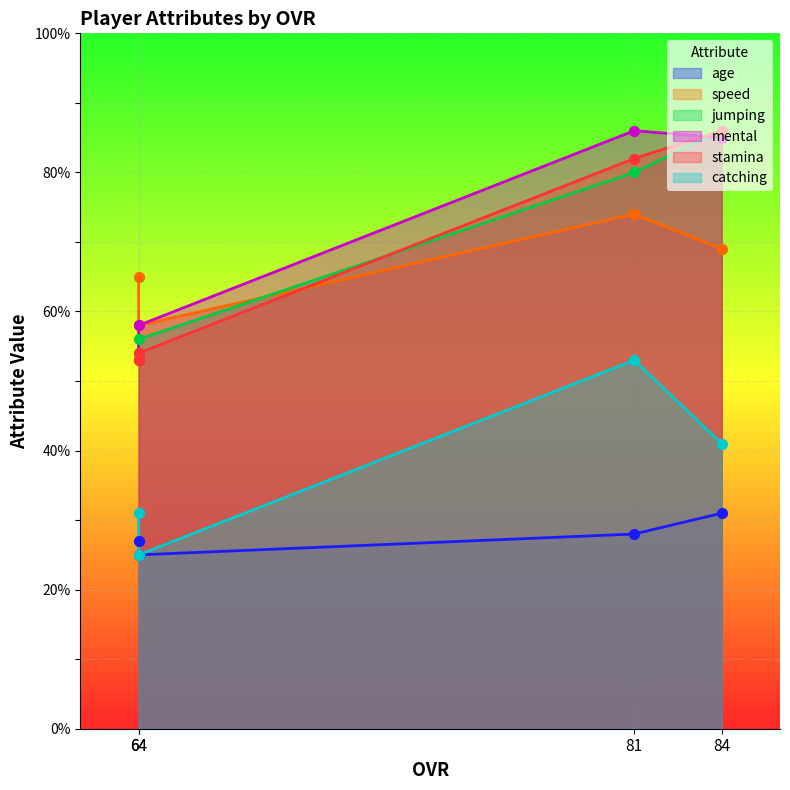

What is the total value across all series at 64?

282